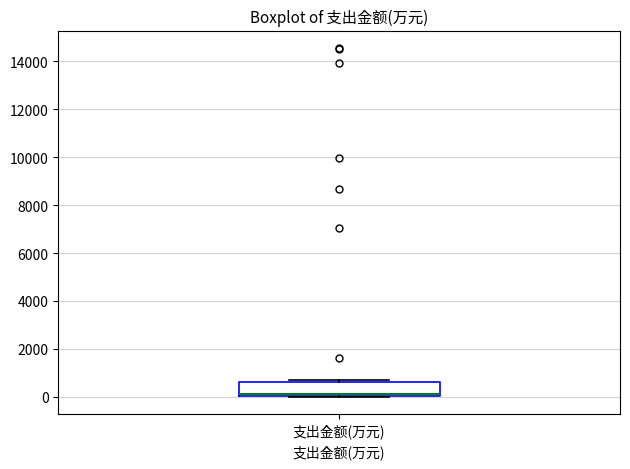

Where does the median line of the box for 支出金额(万元) sit on the y-axis? The values are not printed on the chart, so give them approximately, as read against the axis.

200